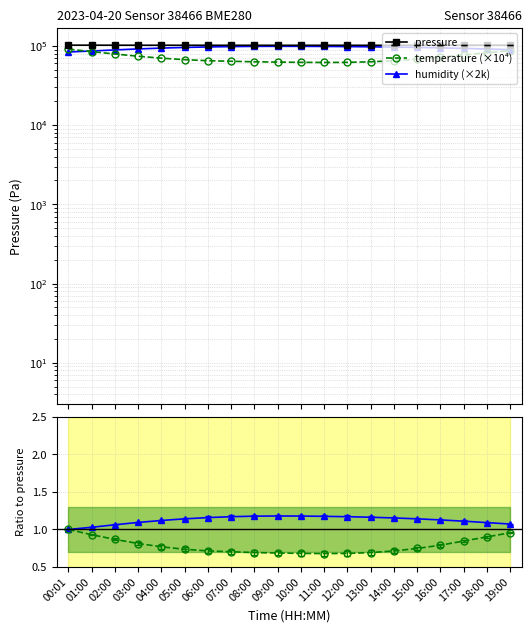

Which series has the largest total across all categories?

pressure